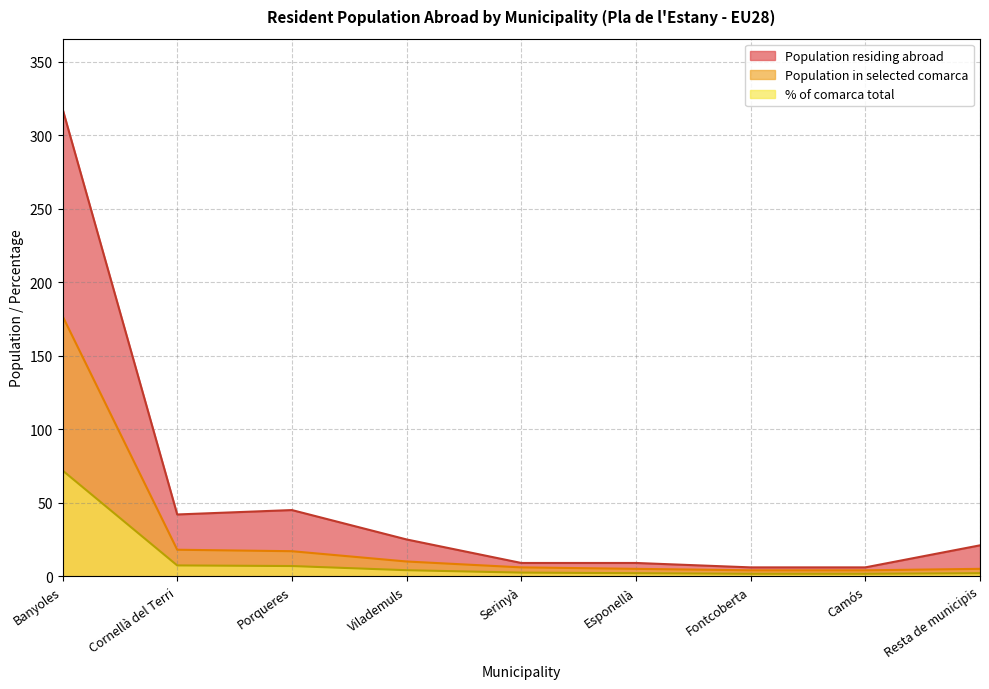

Does the chart display data point markers on the line(s)?

No